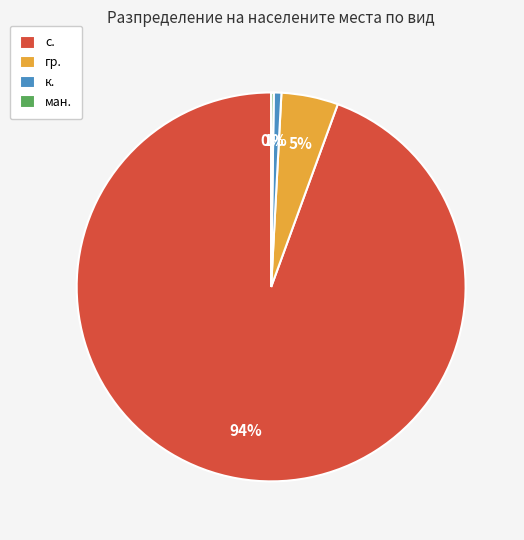

Between гр. and к., which is larger?

гр.